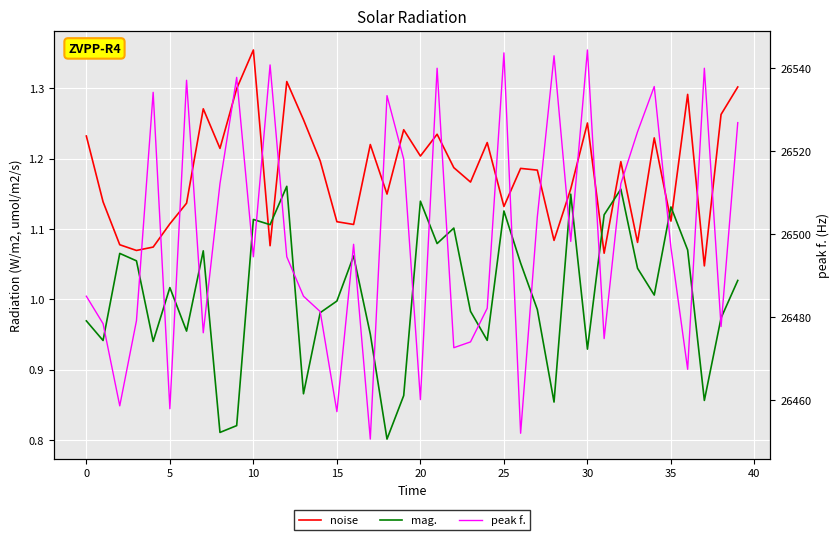

What is the spread (max minus min) of values at 19?

26517.2